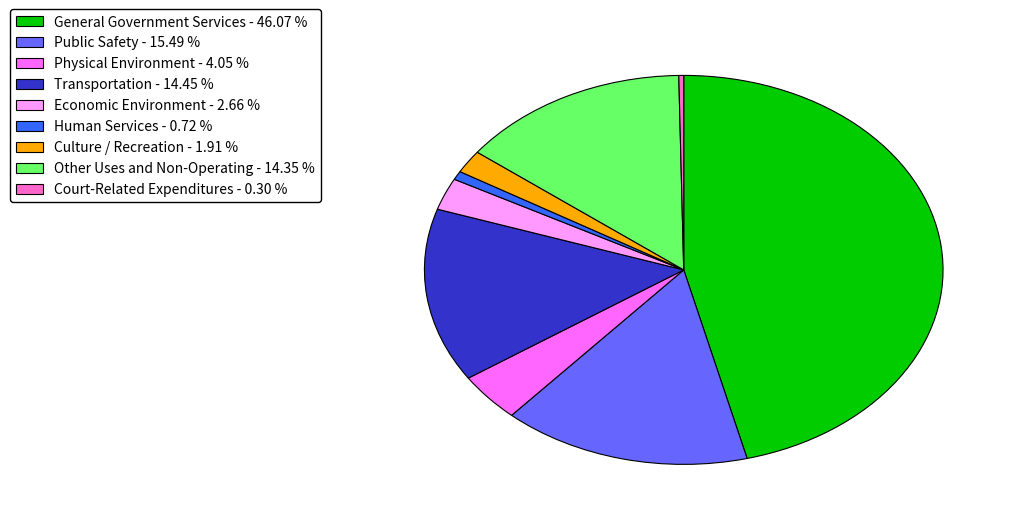

Is there any slice that represents more than half of the pie?

No